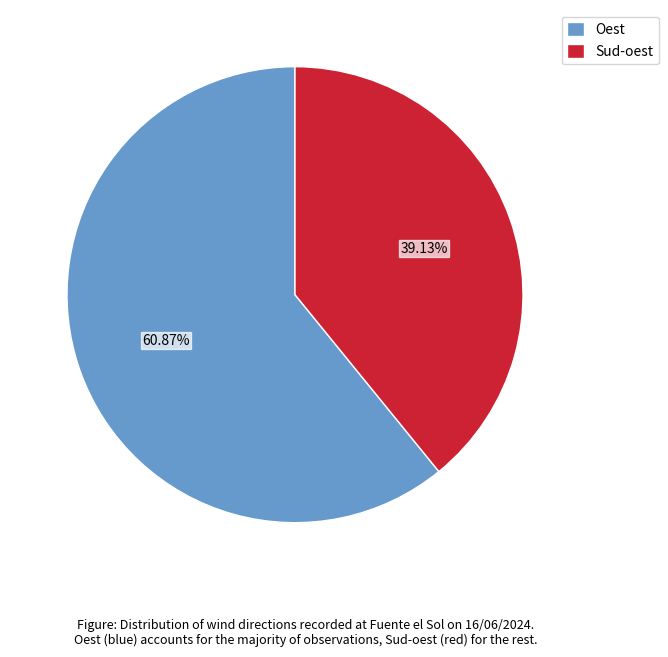

Rank the categories by value from highest to lowest.

Oest, Sud-oest